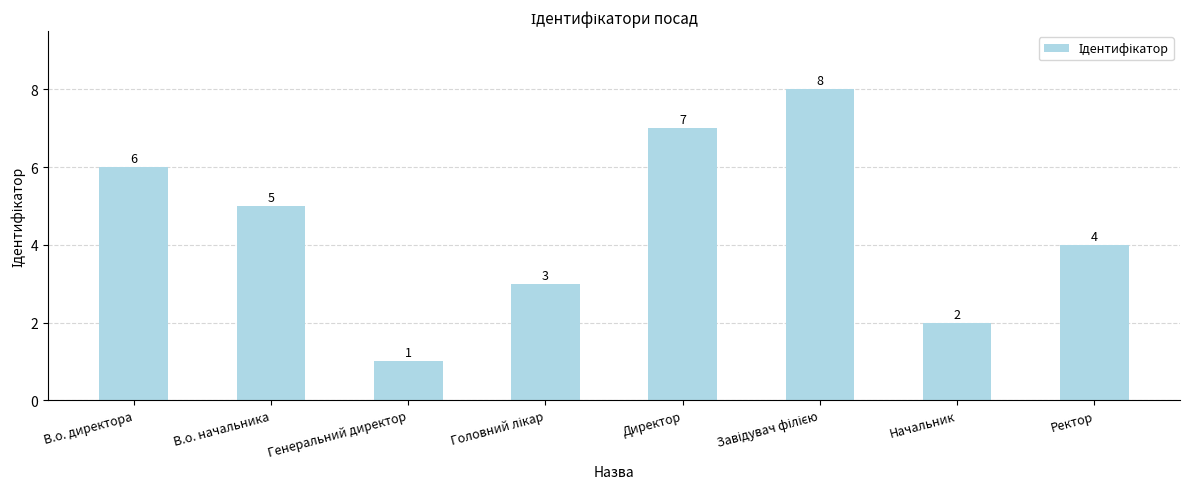

At which label is the value closest to 4?

Ректор